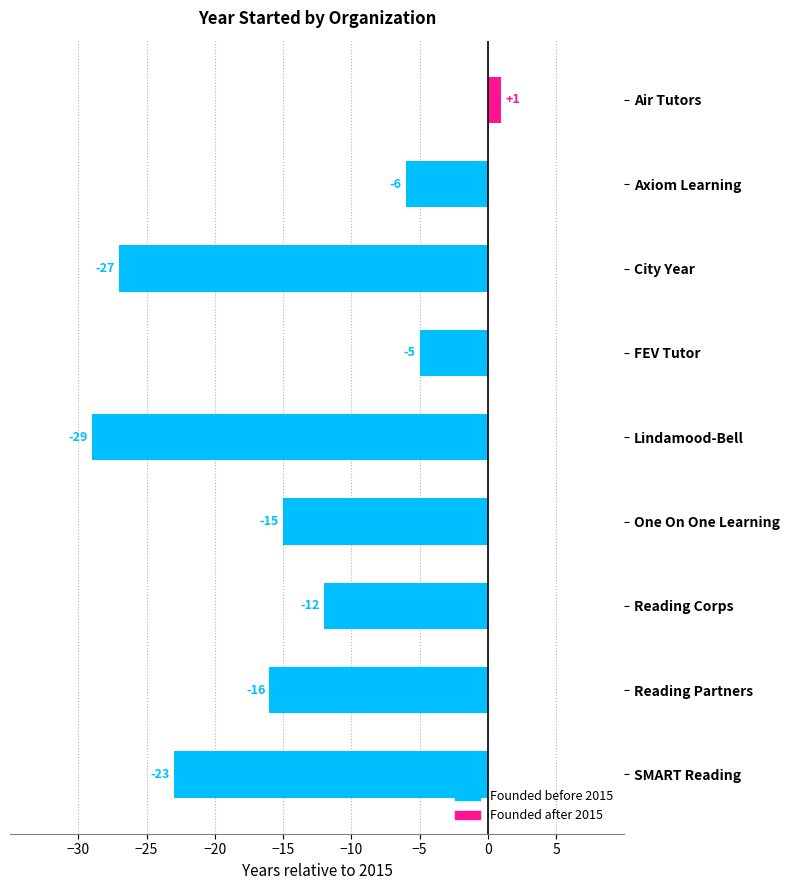

What is the value of the 4th bar from the top?

-5